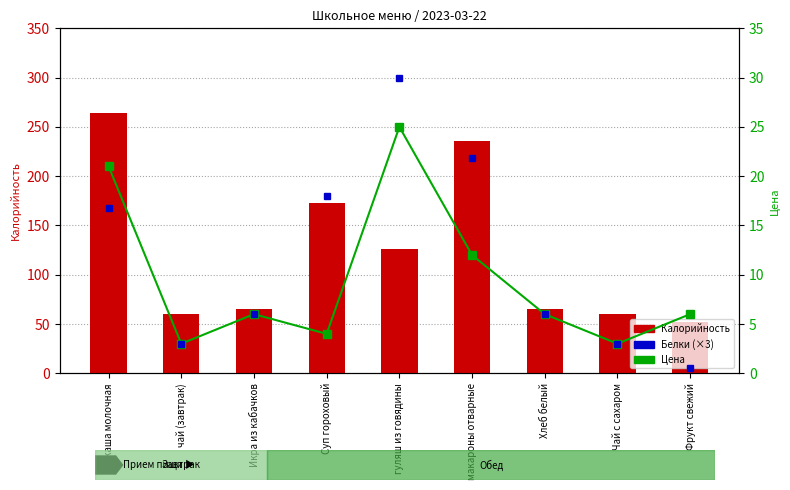

What is the difference between the second highest and minimum values in the Калорийность series?

184.0